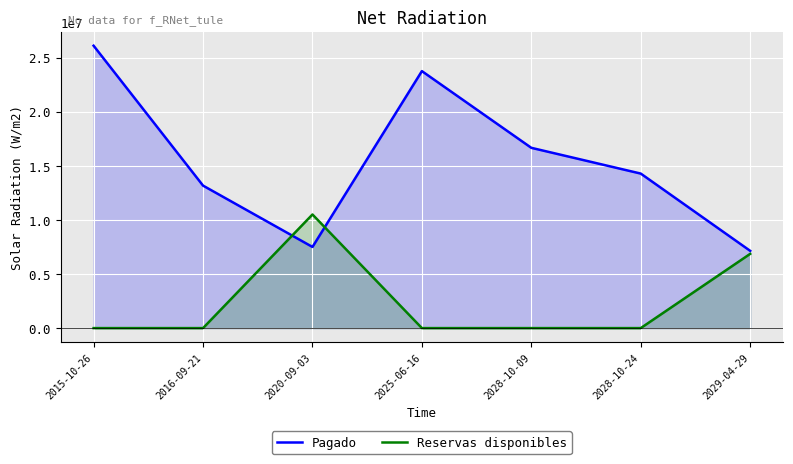

Is it true that Reservas disponibles equals 6079281 at 2028-10-24?

False